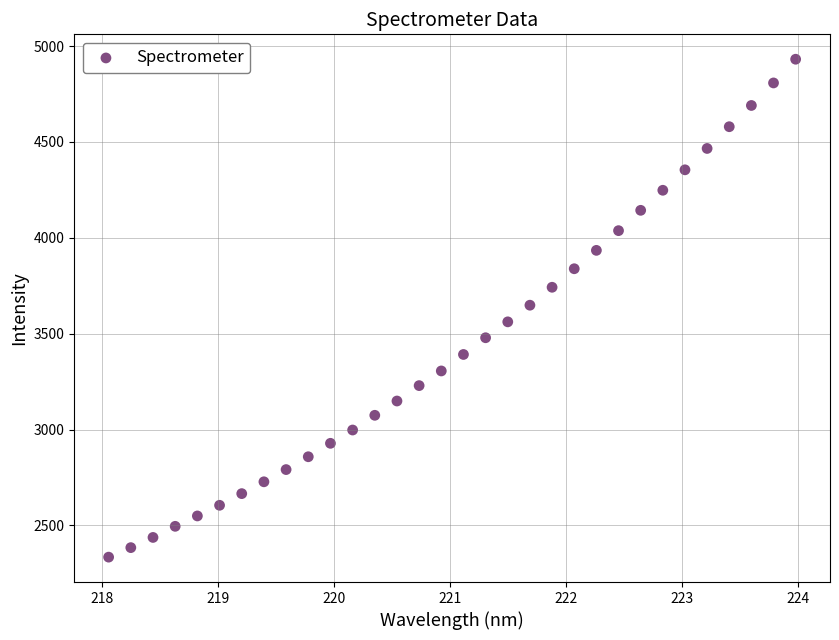

What is the range of Y values (max minus min)?

2596.9